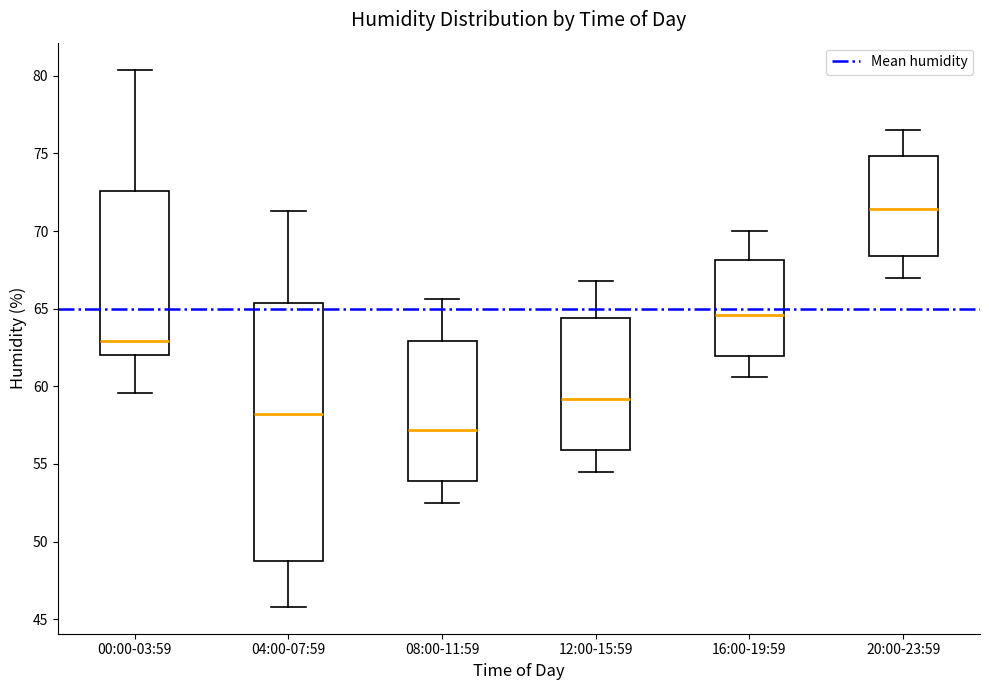

Which box's median line is the highest?

20:00-23:59